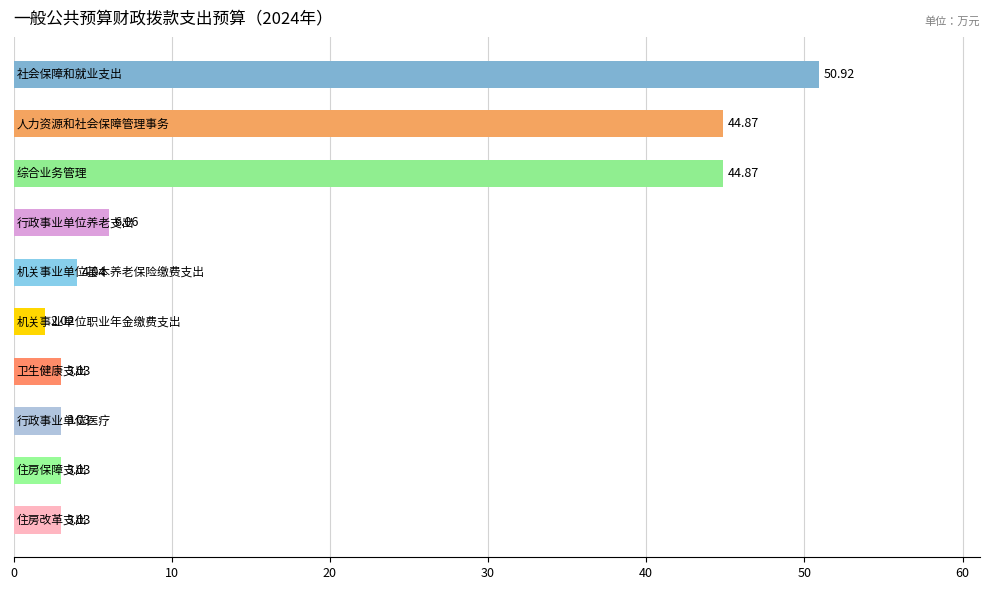

Does the chart contain stacked bars?

No